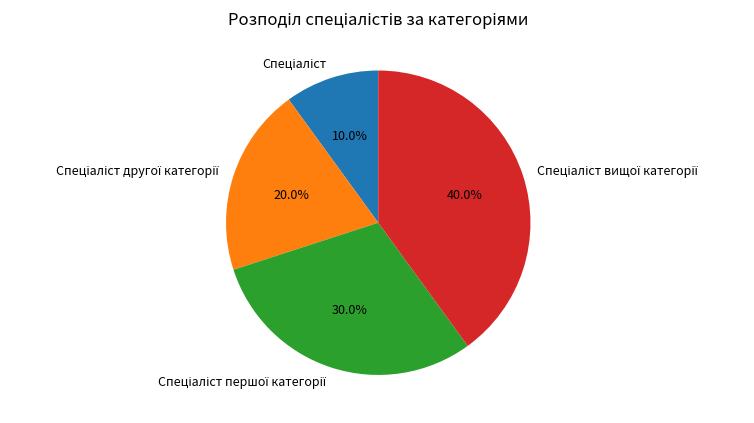

Count the number of slices in the pie.

4